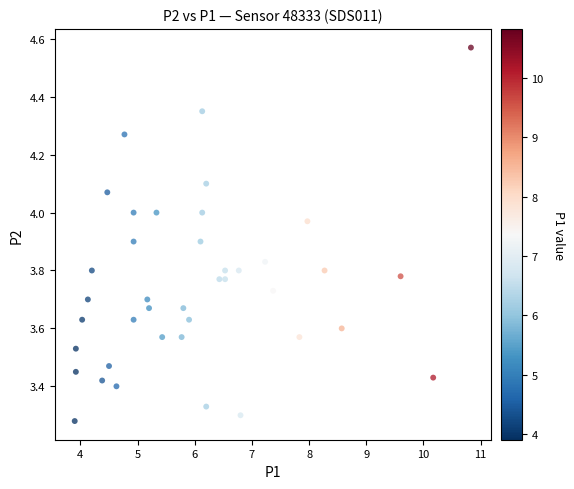

What is the range of X values (max minus min)?

6.9